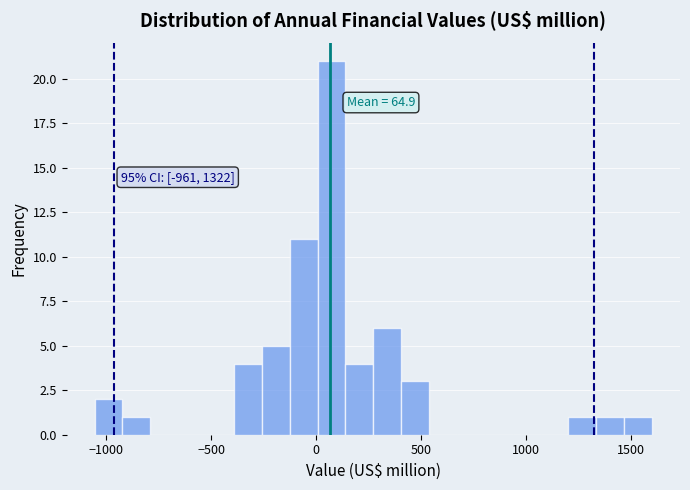

Around what value on the x-axis is the tallest bar? Give the approximate position of its centre, as read against the axis.

50